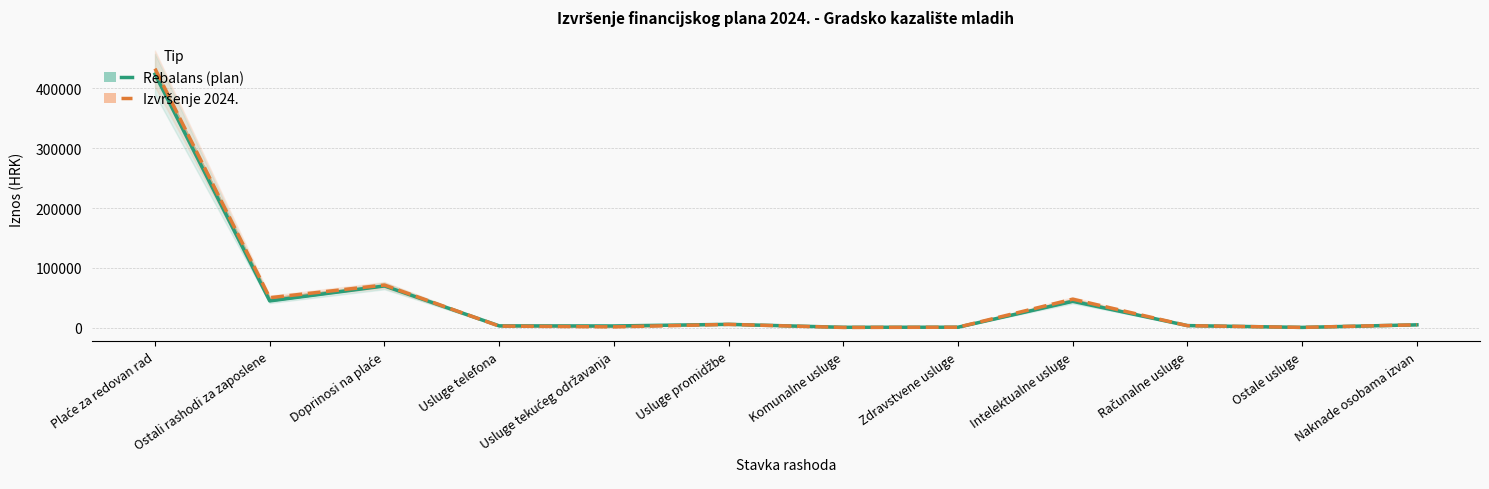

Reading left to right, extract all data points from this chart.

Rebalans (plan): Plaće za redovan rad=423500.0	Ostali rashodi za zaposlene=44912.0	Doprinosi na plaće=69900.0	Usluge telefona=3270.0	Usluge tekućeg održavanja=3100.0	Usluge promidžbe=5780.0	Komunalne usluge=870.0	Zdravstvene usluge=1000.0	Intelektualne usluge=44228.0	Računalne usluge=3700.0	Ostale usluge=700.0	Naknade osobama izvan=5000.0
Izvršenje 2024.: Plaće za redovan rad=432653.1	Ostali rashodi za zaposlene=50245.0	Doprinosi na plaće=71419.8	Usluge telefona=2881.9	Usluge tekućeg održavanja=1542.4	Usluge promidžbe=5694.6	Komunalne usluge=609.1	Zdravstvene usluge=999.9	Intelektualne usluge=47811.7	Računalne usluge=3550.3	Ostale usluge=700.0	Naknade osobama izvan=4997.5